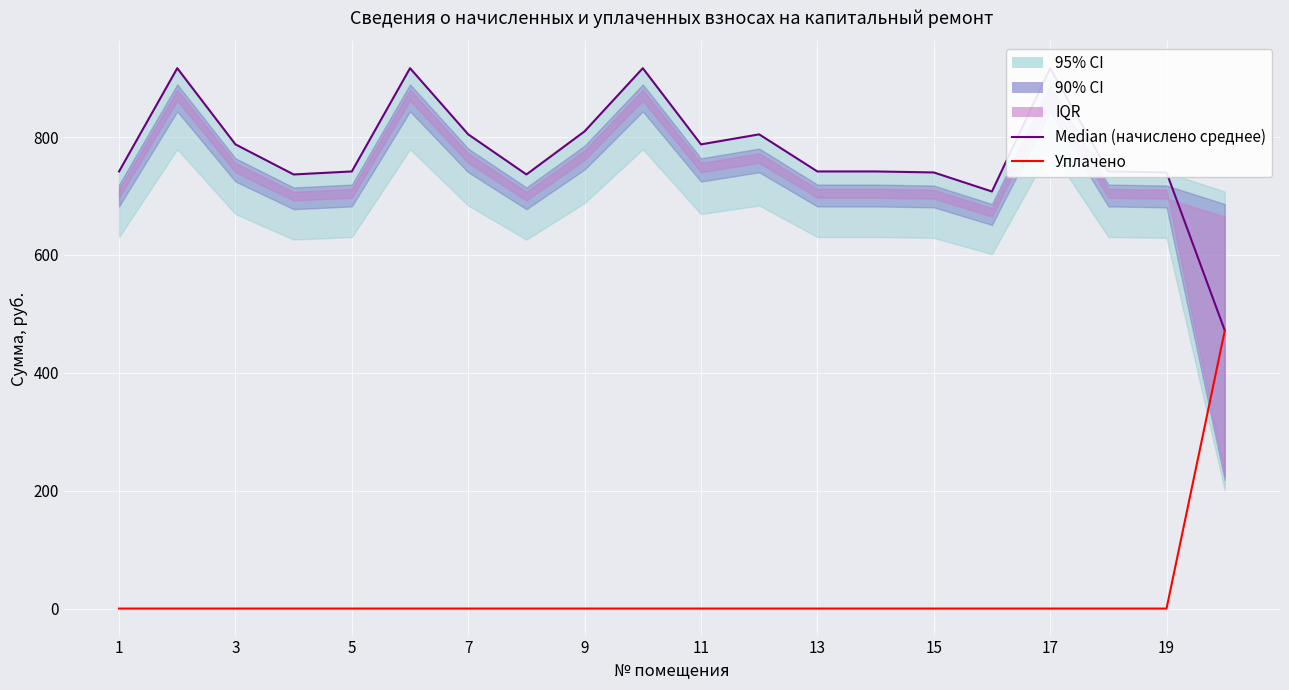

The value of Уплачено at 13 is -292.1. True or false?

False